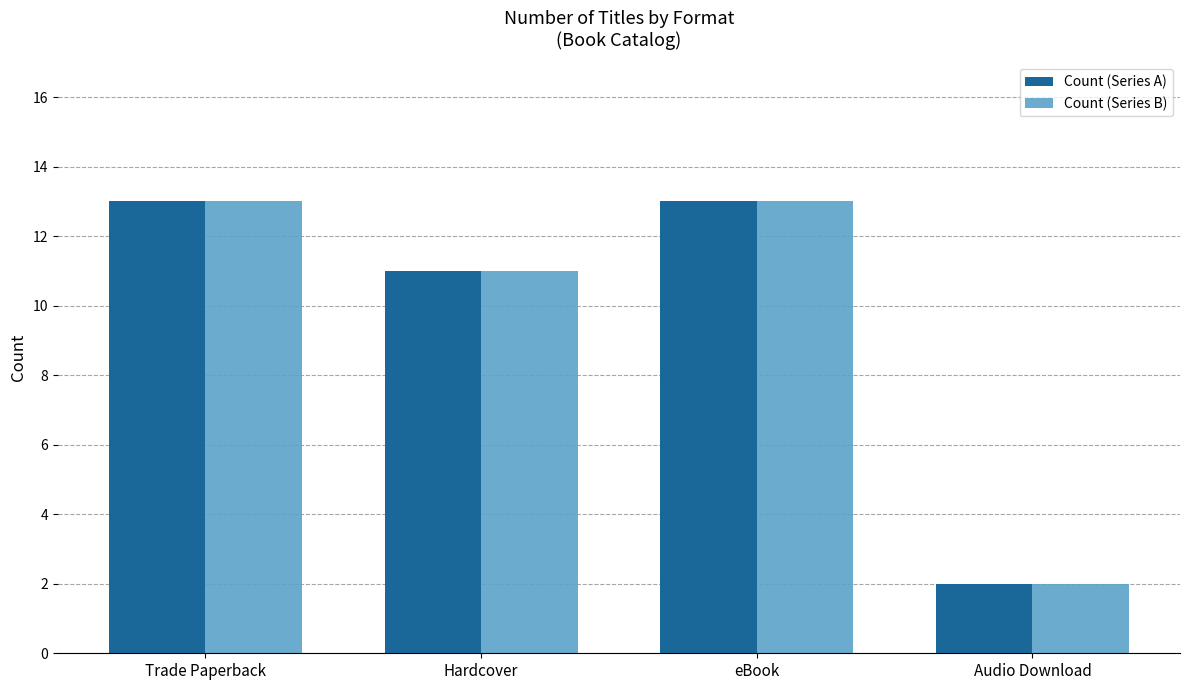

What is the average value of the Count (Series A) series?

10